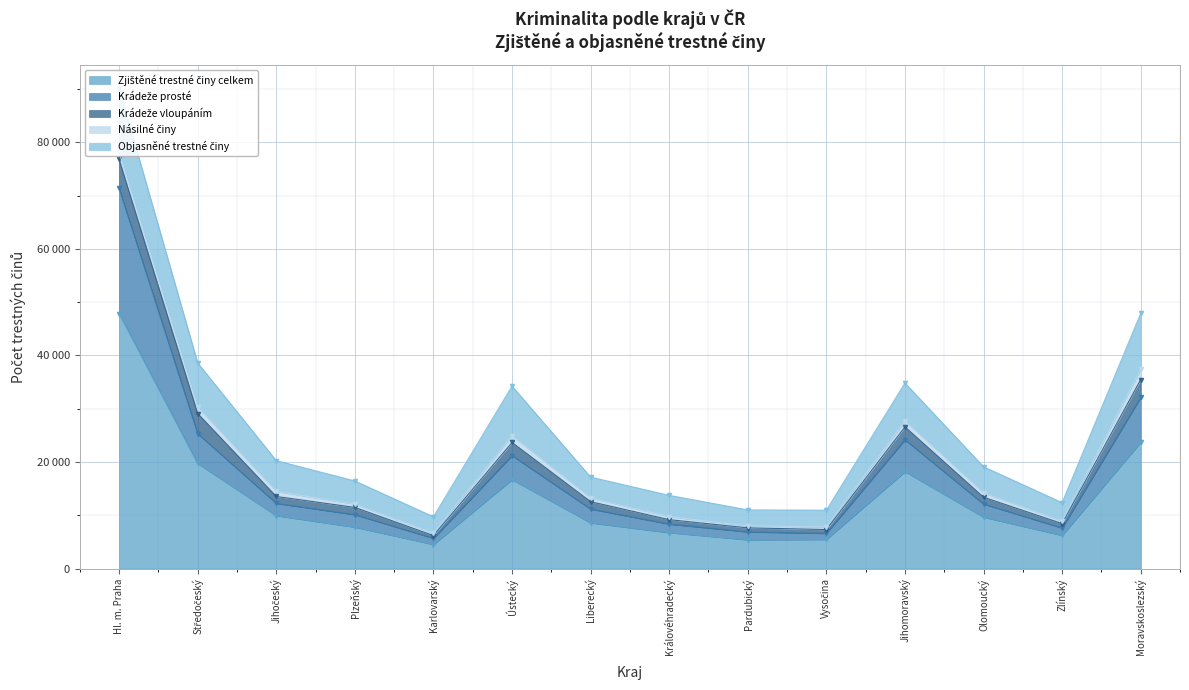

Which label corresponds to the smallest value in the chart?

Pardubický